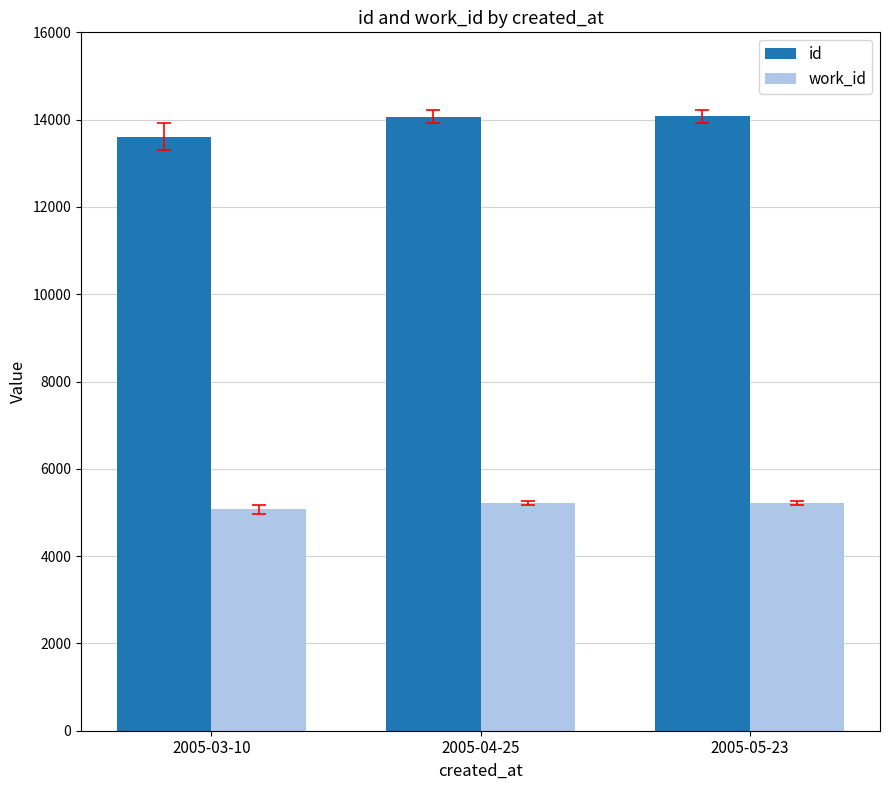

What is the difference between the maximum and minimum values in the id series?

465